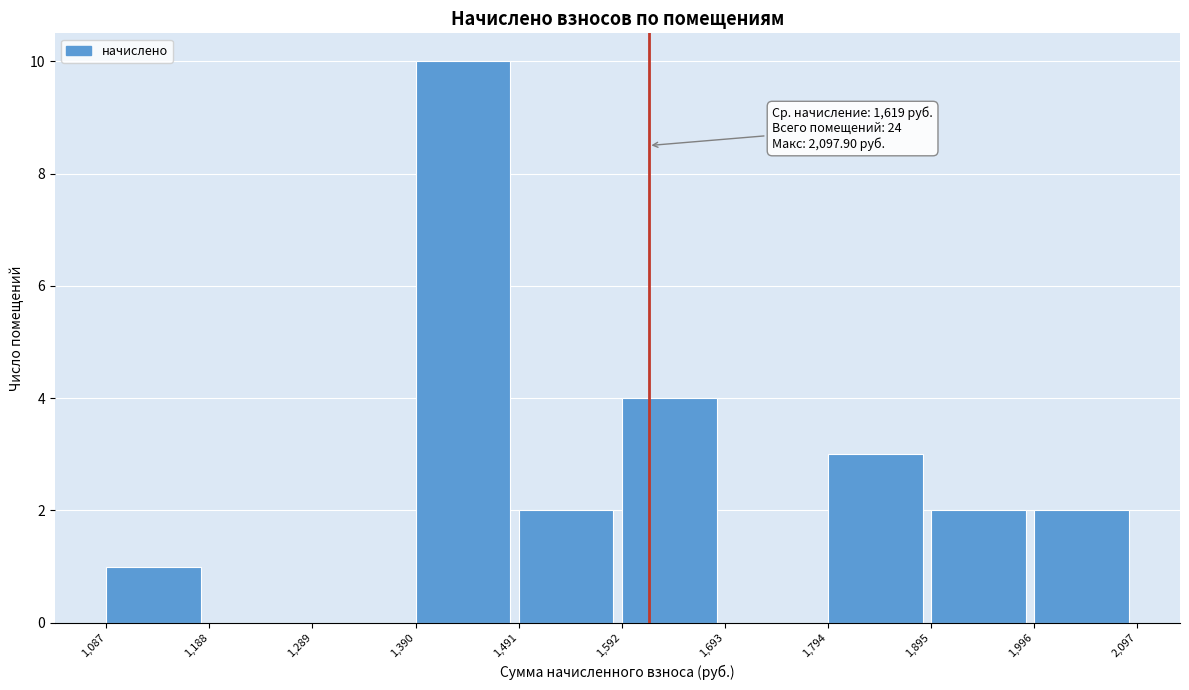

Which range on the x-axis has the tallest bar?

1,390 to 1,491